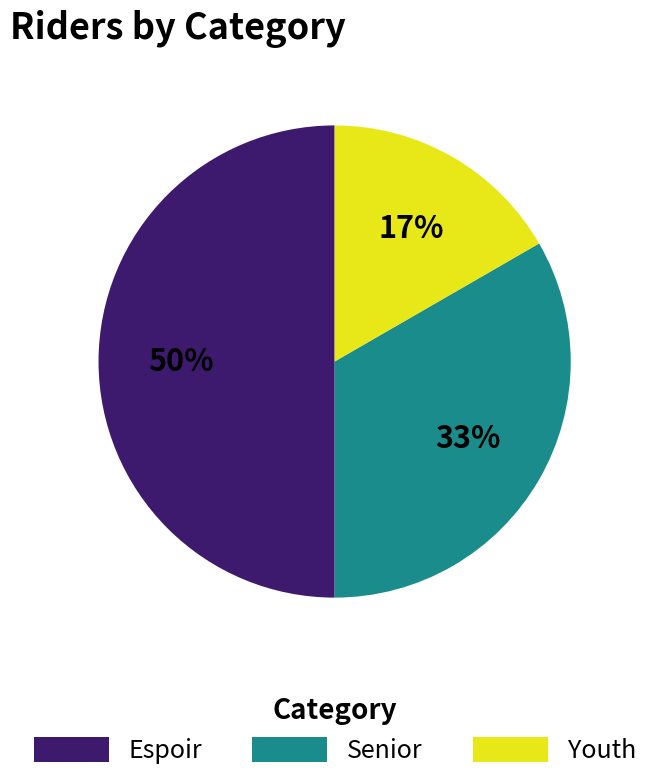

How many segments does this pie chart have?

3